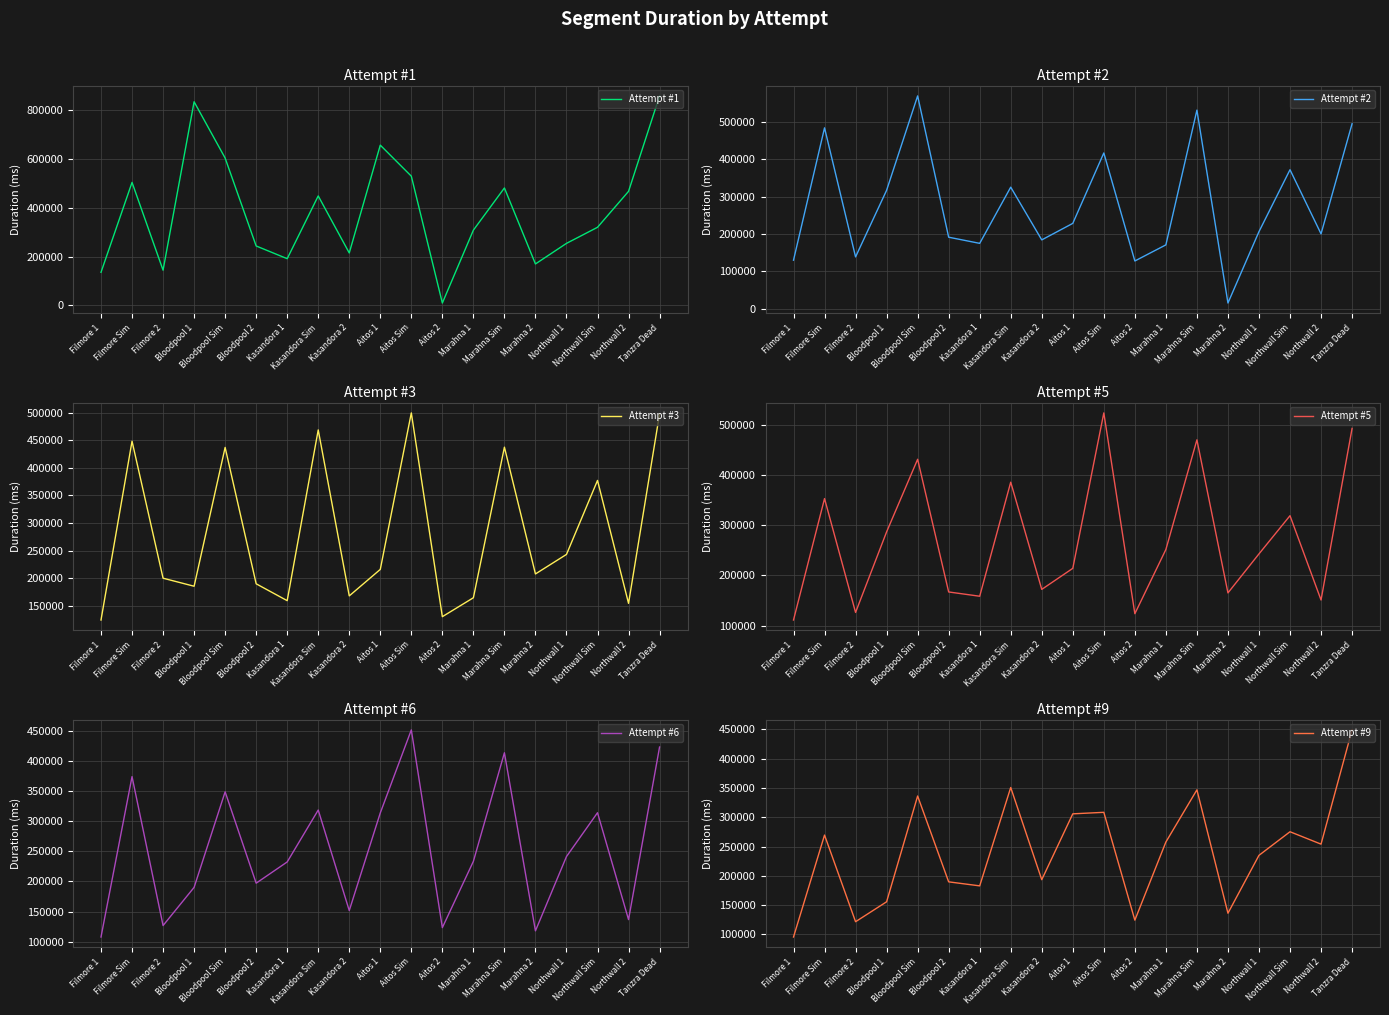

How many times do Attempt #3 and Attempt #1 cross each other?

10